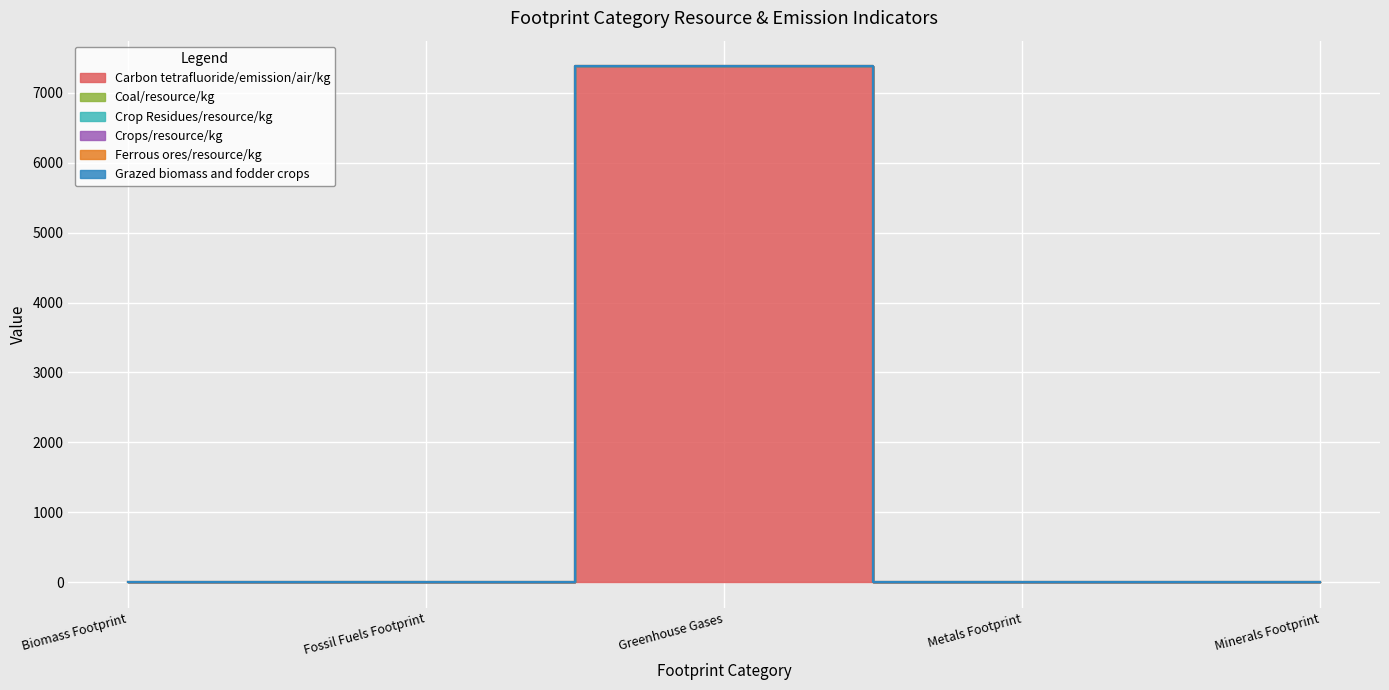

What are all the series names shown in the legend?

Carbon tetrafluoride/emission/air/kg, Coal/resource/kg, Crop Residues/resource/kg, Crops/resource/kg, Ferrous ores/resource/kg, Grazed biomass and fodder crops